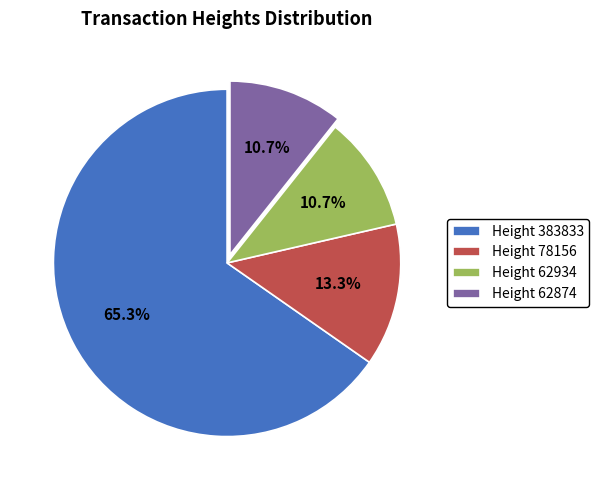

Which slice represents more than half of the pie?

Height 383833